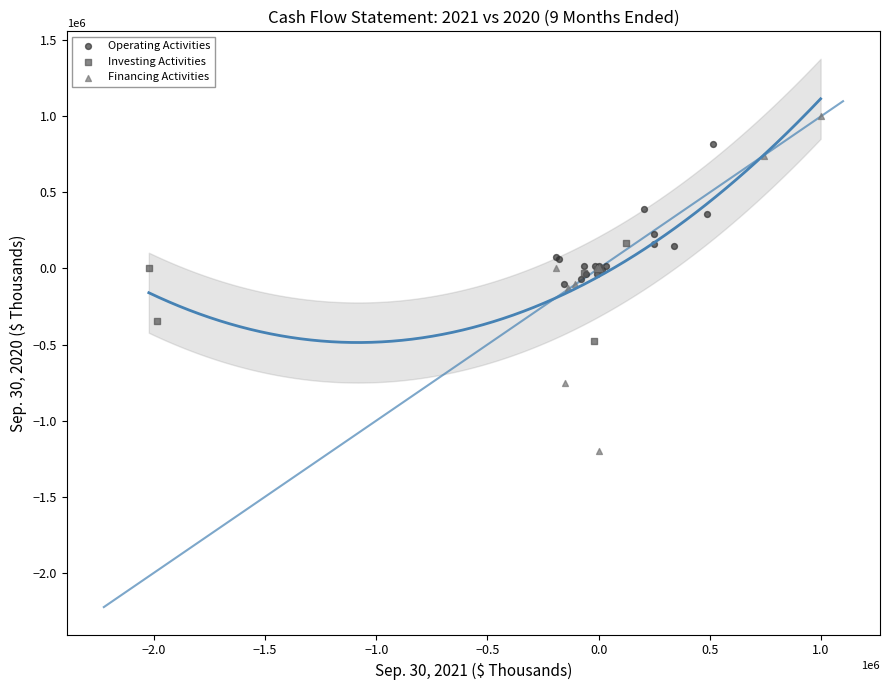

Which series has the largest Y range (max minus min)?

Financing Activities